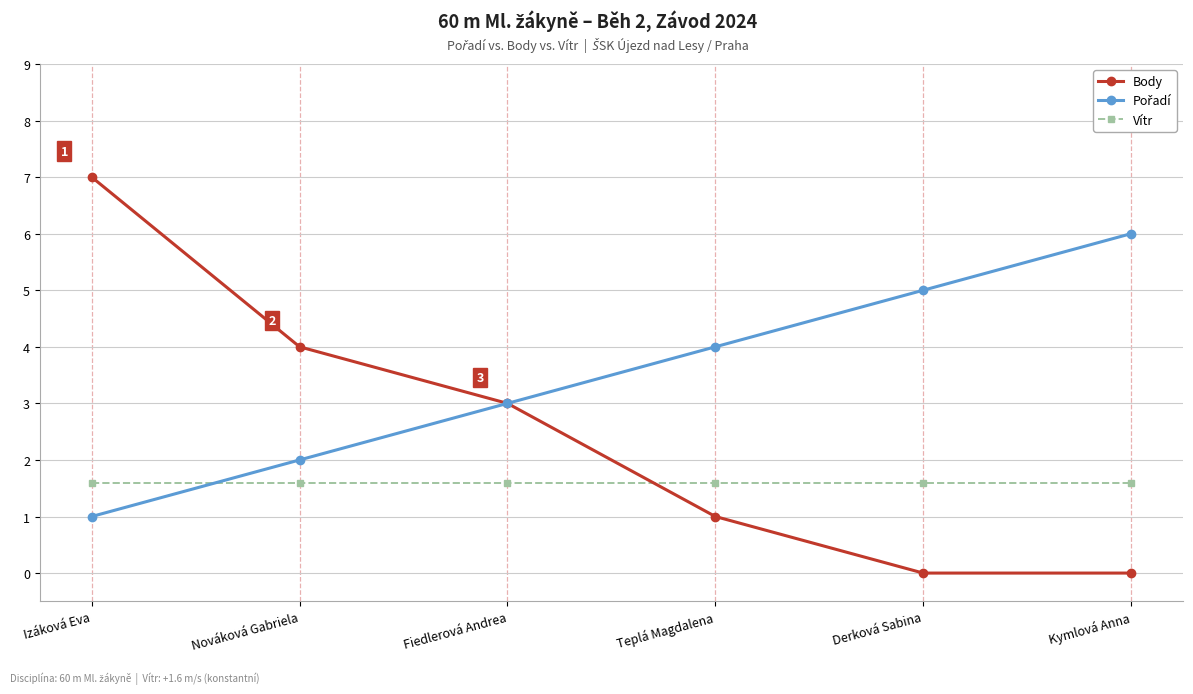

True or false: Vítr and Body intersect in this chart.

True